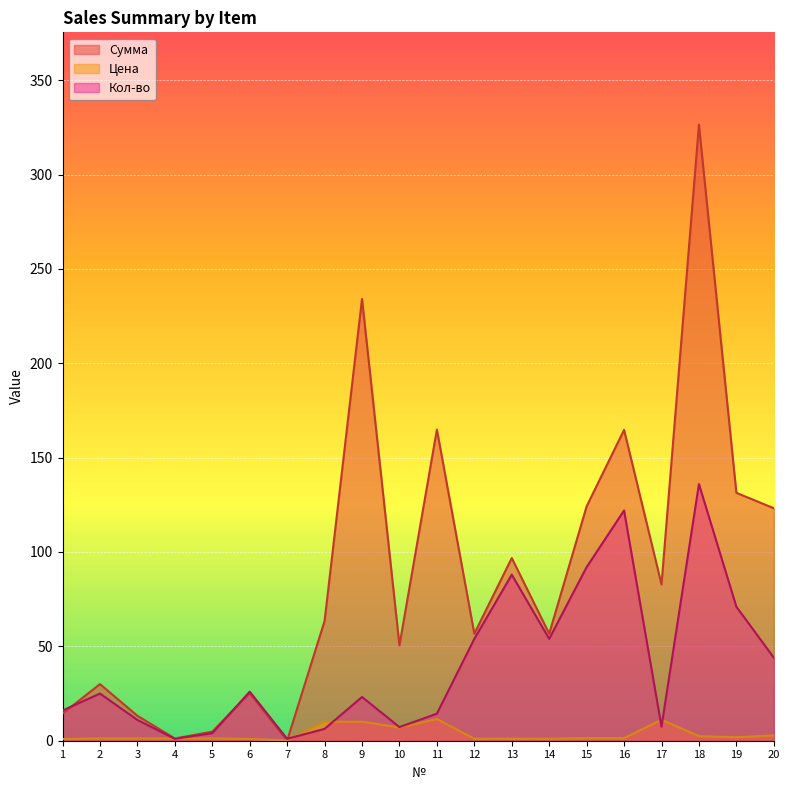

The value of Сумма at 19 is 131.3. True or false?

True